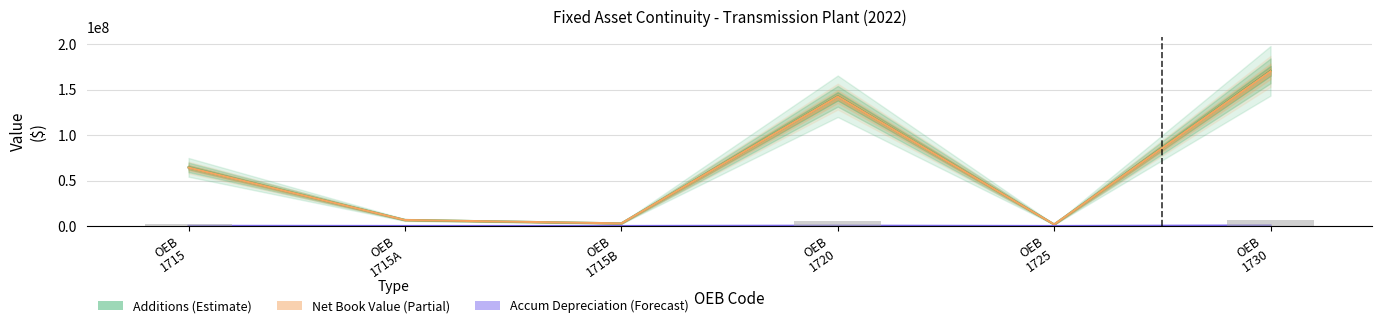

What value does the Accum Depr Additions series have at OEB 1715A?

26330.0